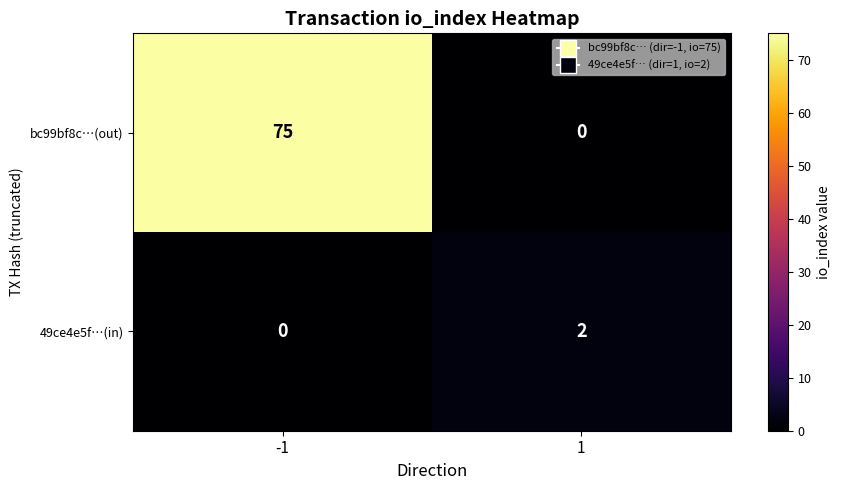

Reading left to right, what are all the values shown in this chart?

bc99bf8c…(out): -1=75	1=0
49ce4e5f…(in): -1=0	1=2